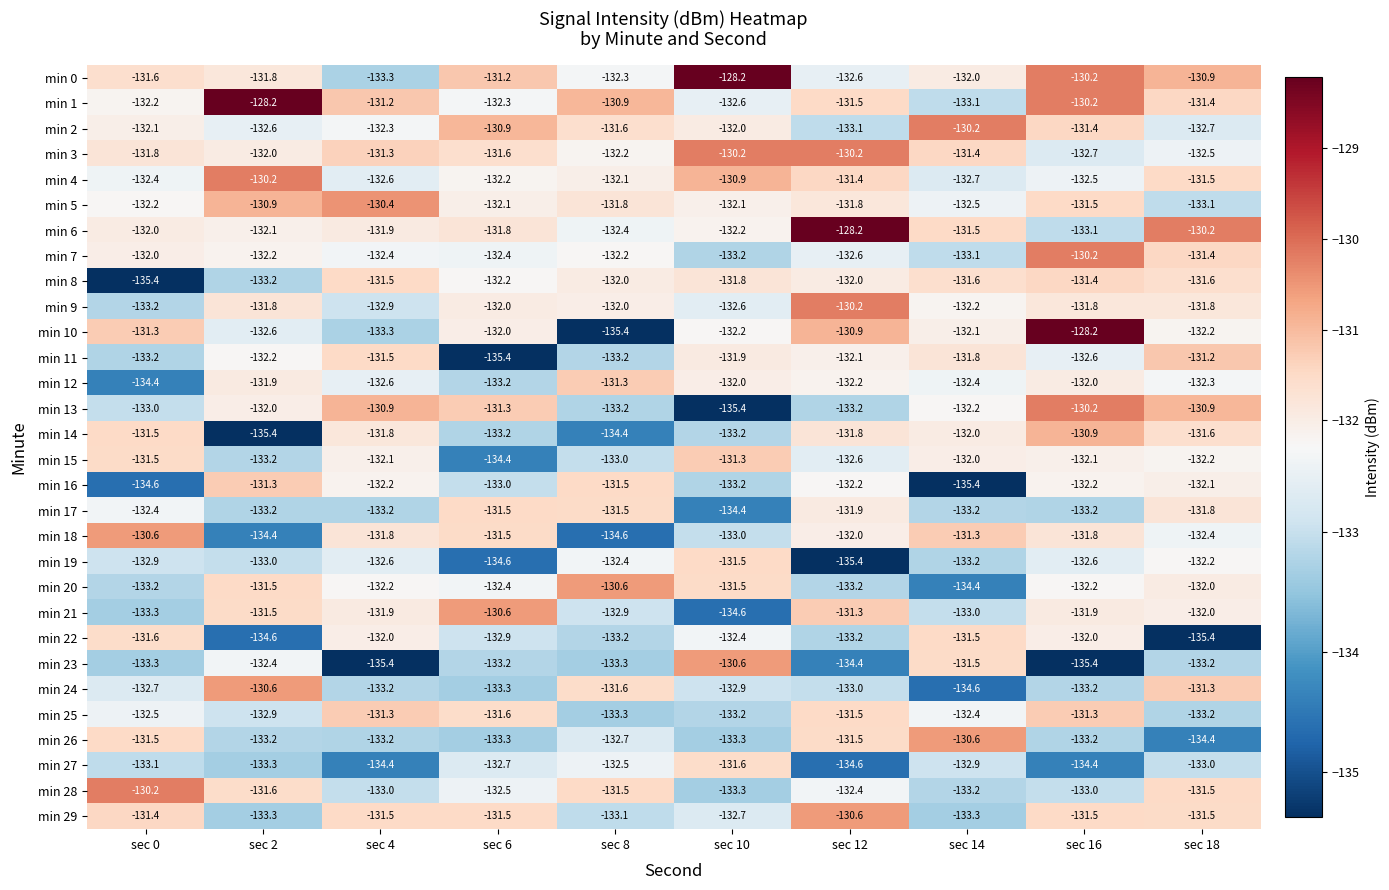

What is the difference between the highest and lowest values at sec 4?

5.0